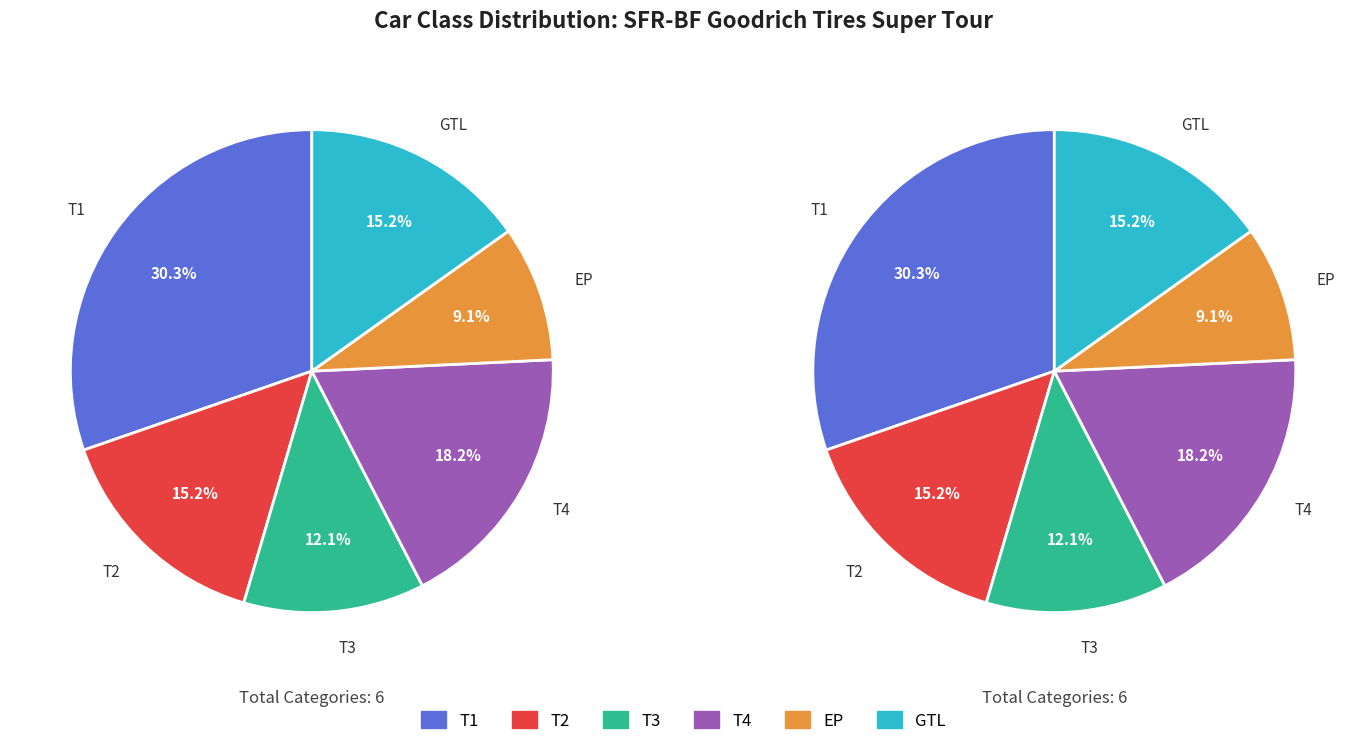

Is there a majority slice in this chart?

No